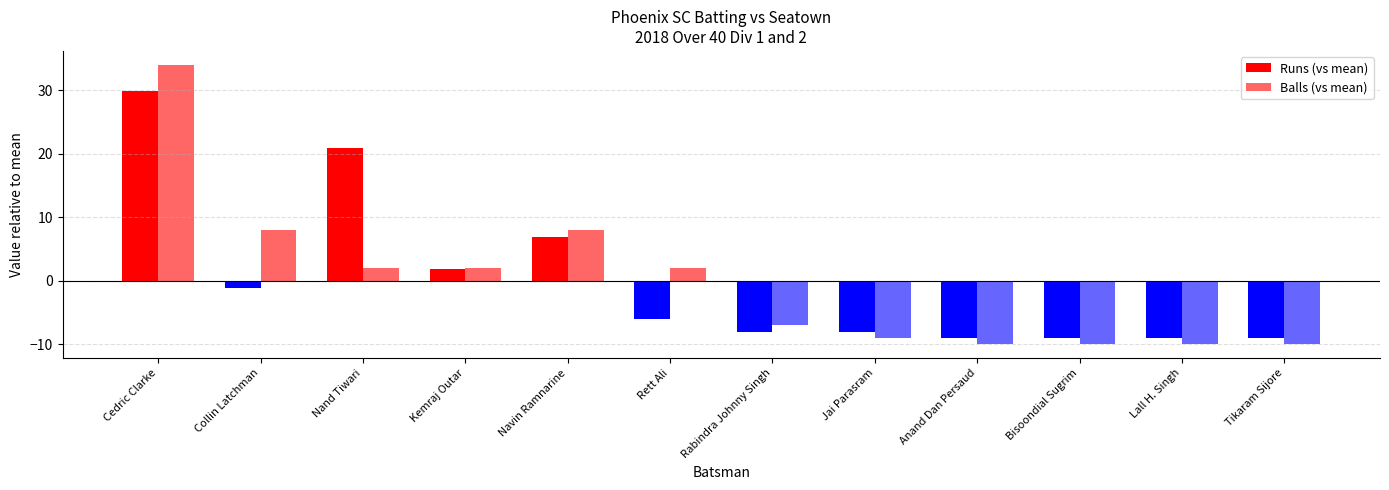

Which category has the highest value in the Balls (vs mean) series?

Cedric Clarke